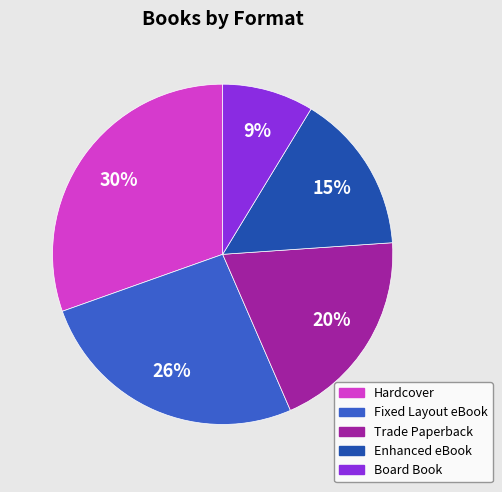

How many segments does this pie chart have?

5